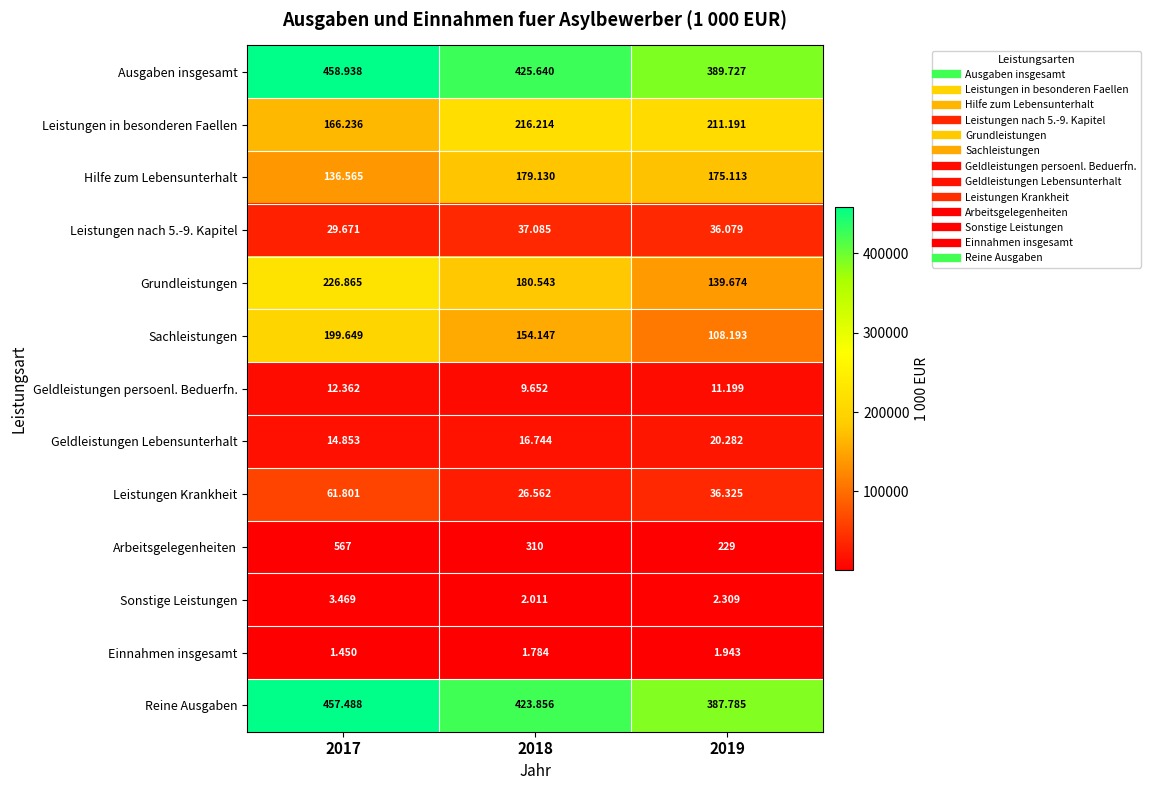

List the series in order of their peak value, lowest first.

Arbeitsgelegenheiten, Einnahmen insgesamt, Sonstige Leistungen, Geldleistungen persoenl. Beduerfn., Geldleistungen Lebensunterhalt, Leistungen nach 5.-9. Kapitel, Leistungen Krankheit, Hilfe zum Lebensunterhalt, Sachleistungen, Leistungen in besonderen Faellen, Grundleistungen, Reine Ausgaben, Ausgaben insgesamt